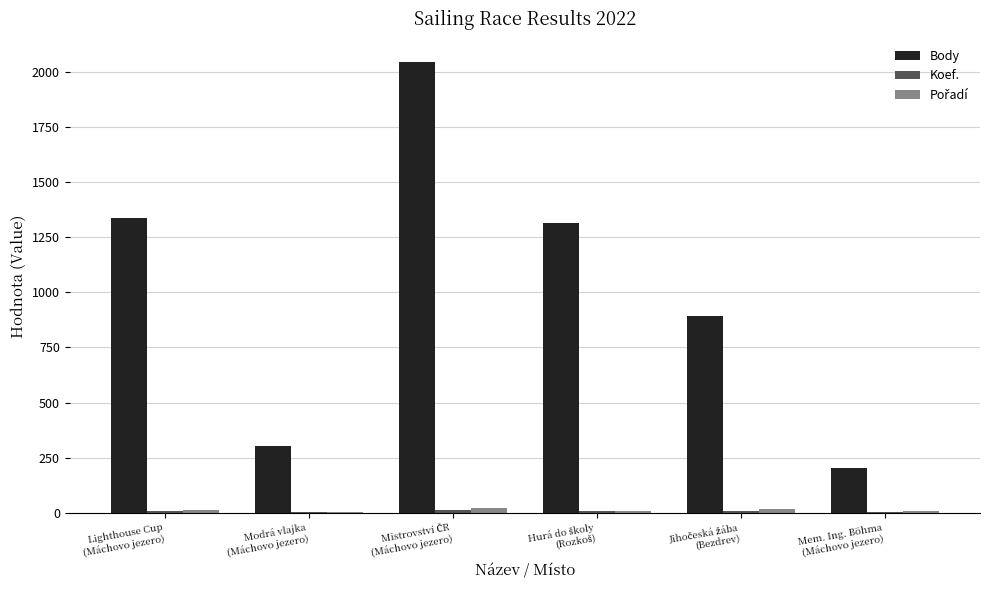

Which series has the largest total across all categories?

Body